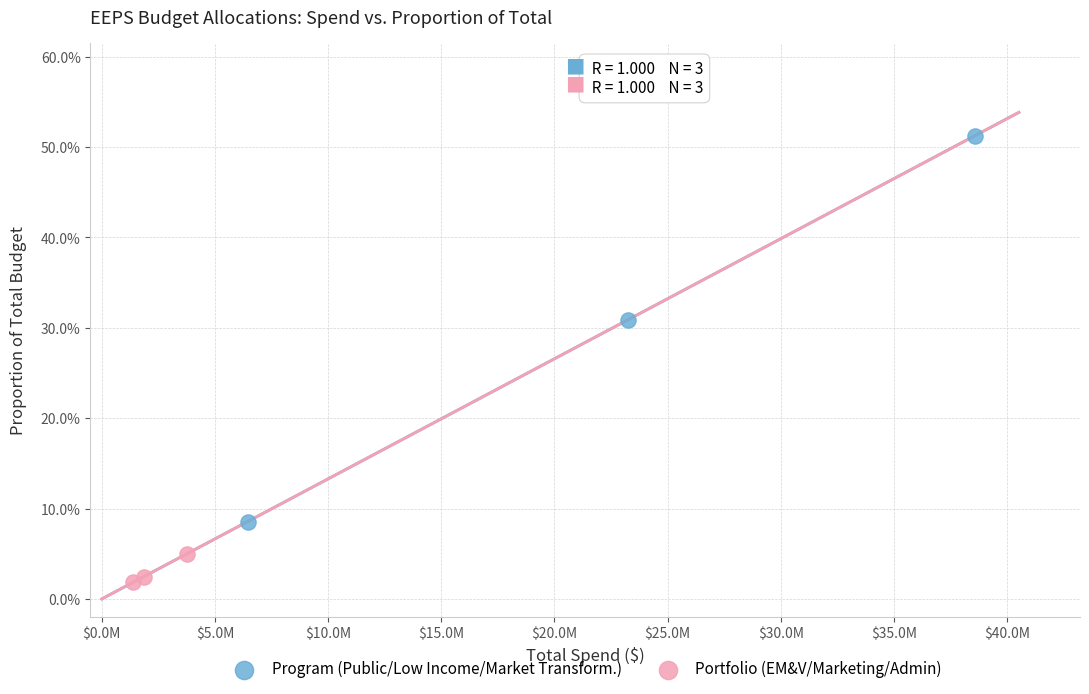

Which series contains the highest Y value?

Program (Public/Low Income/Market Transform.)